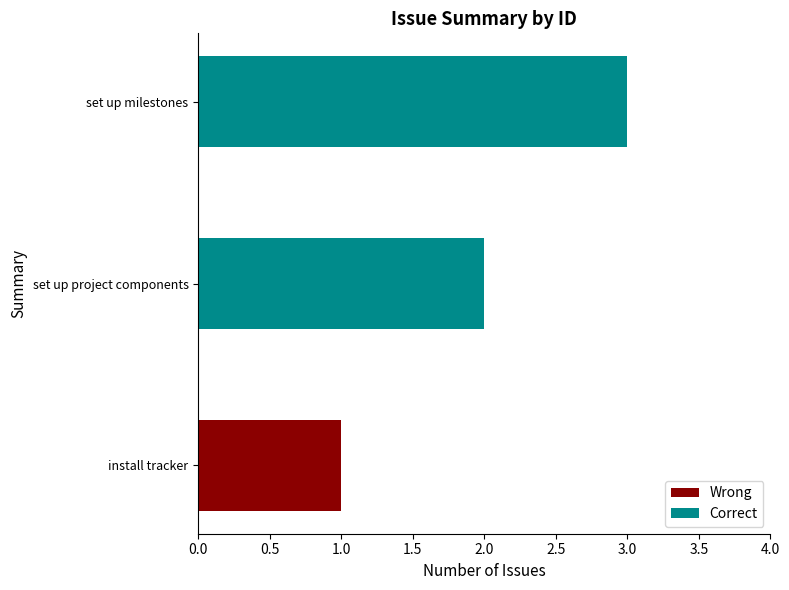

The value at set up project components is 2. True or false?

True